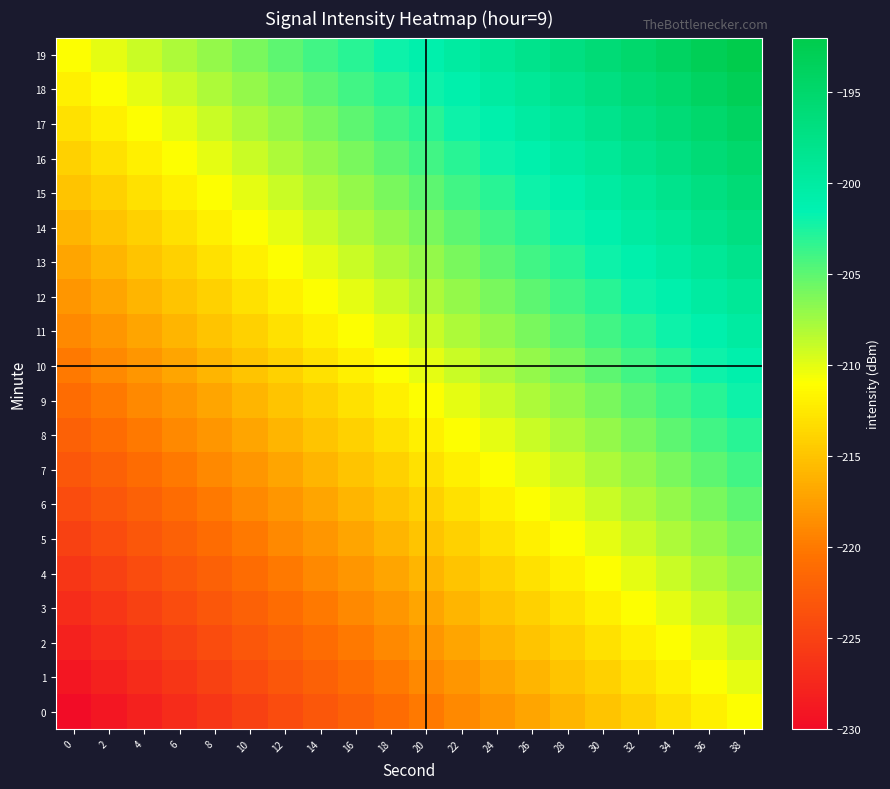

How many categories are shown in the chart?

20